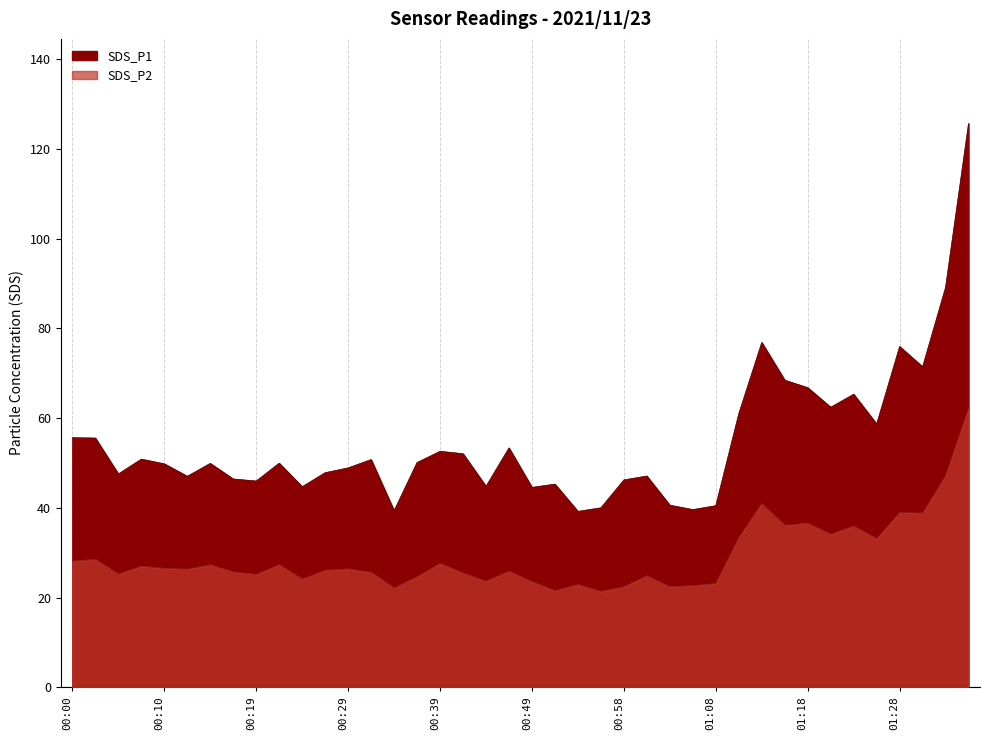

The value of SDS_P1 at 00:17 is 46.4. True or false?

True